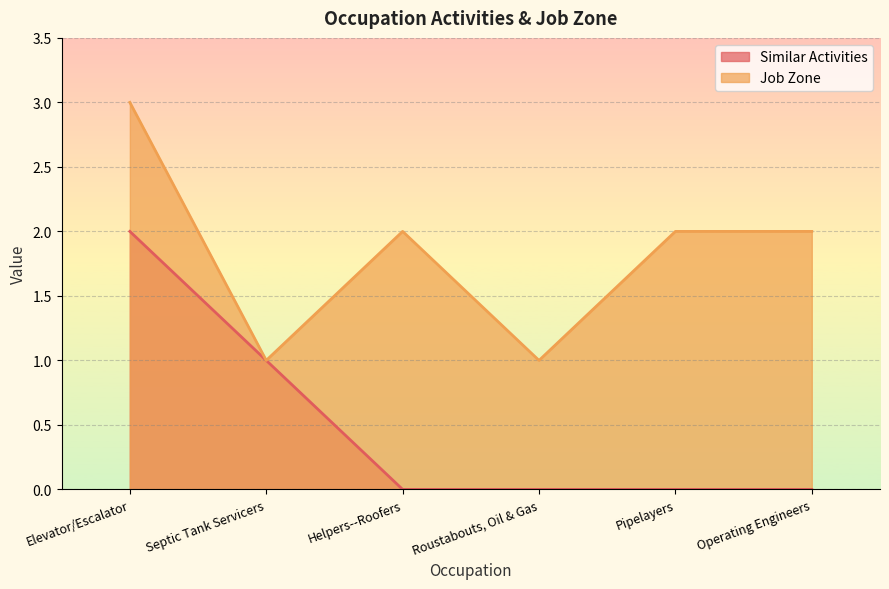

Which series has the largest total across all categories?

Job Zone